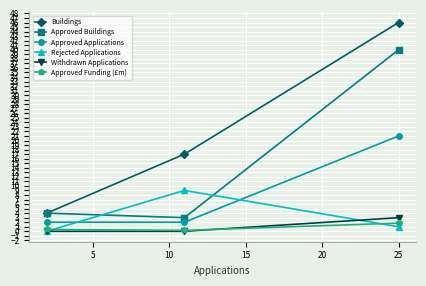

What is the highest value of the Buildings series?

46.0